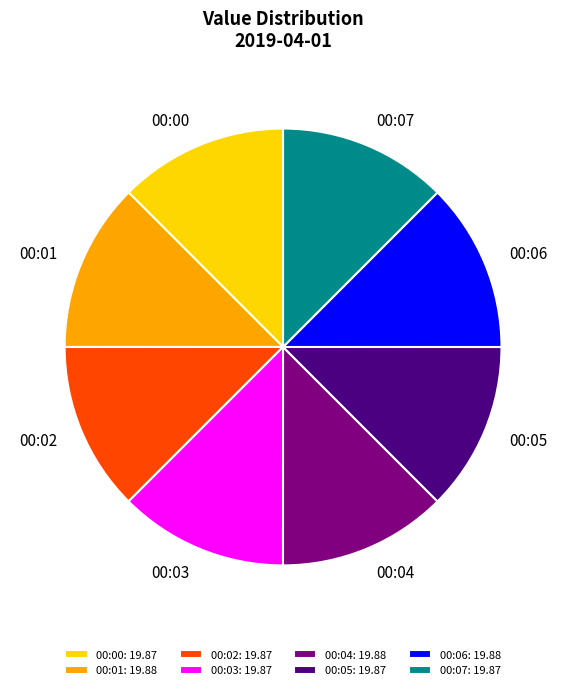

Is it true that 00:00 is 12% of the pie?

True